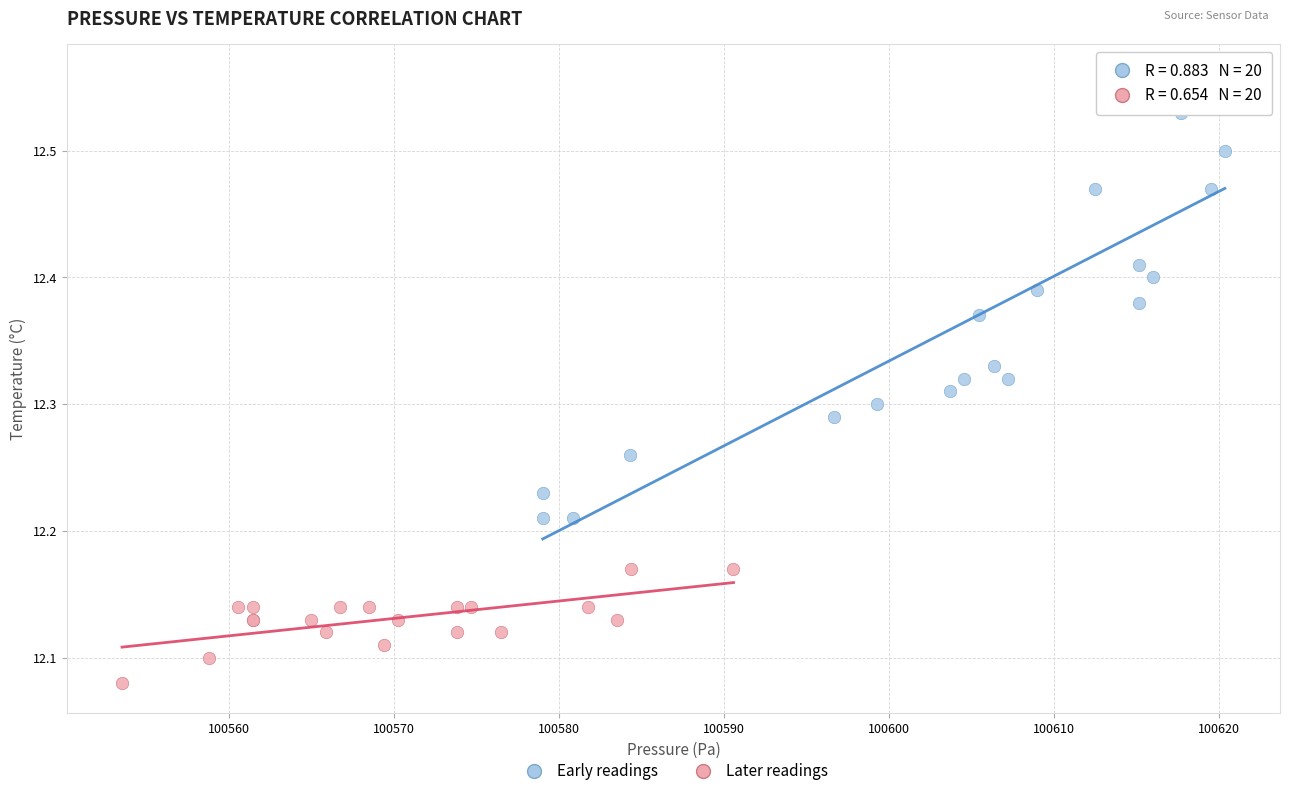

What are all the series names shown in the legend?

Early readings, Later readings